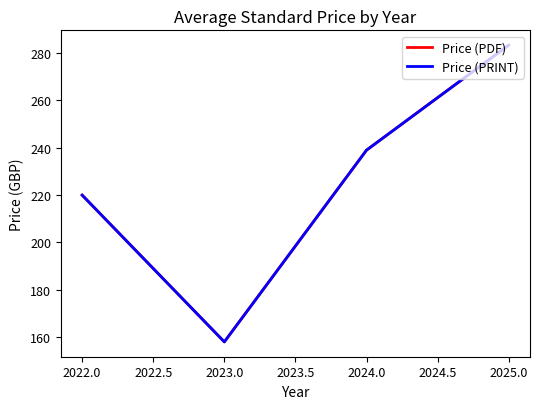

Does the chart have visible grid lines?

No